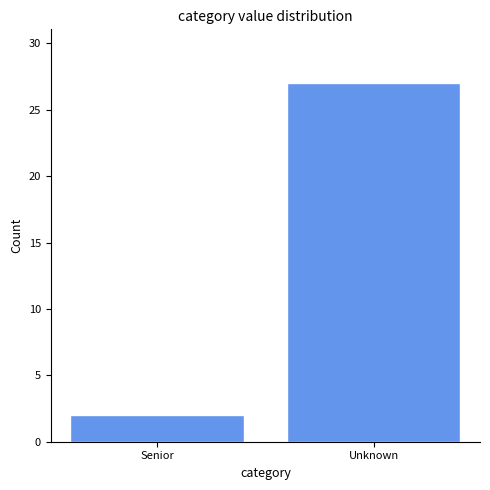

Reading left to right, what are all the values shown in this chart?

2	27